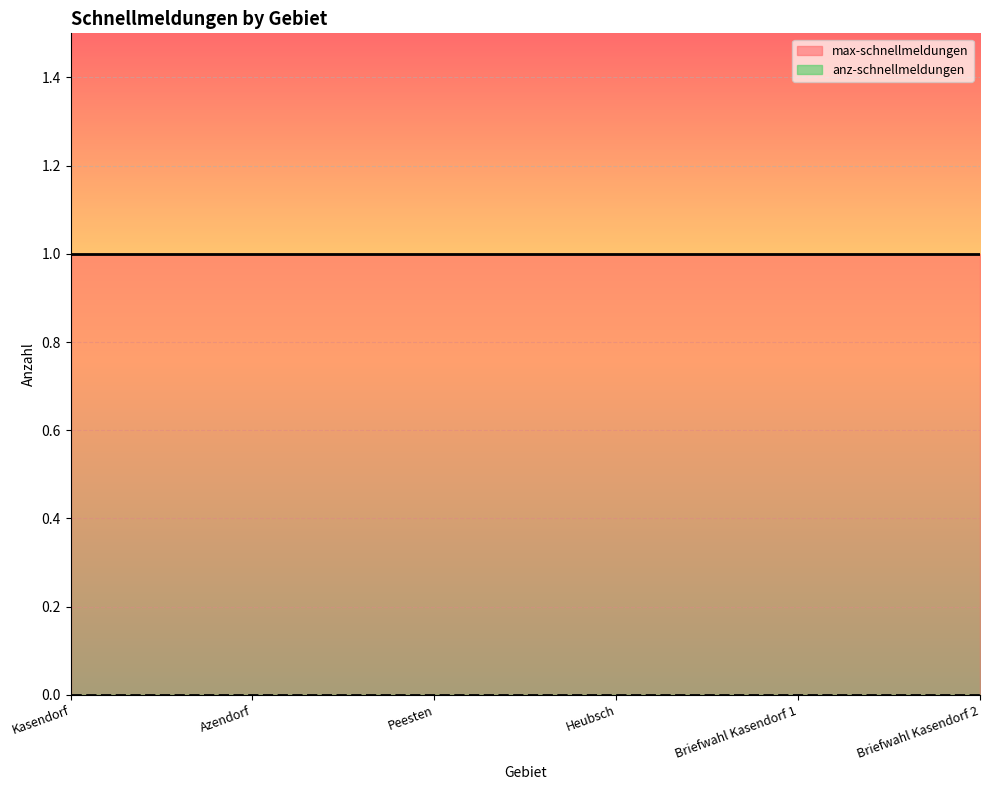

Rank the series at Kasendorf from lowest to highest value.

anz-schnellmeldungen, max-schnellmeldungen